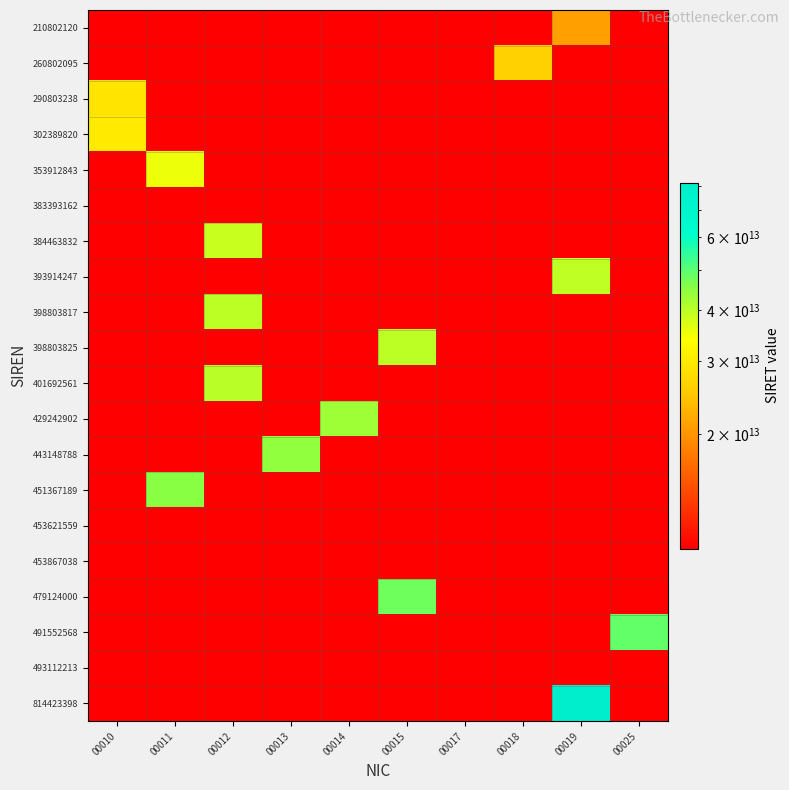

What is the total value across all series at 00013?

244576892800193.5